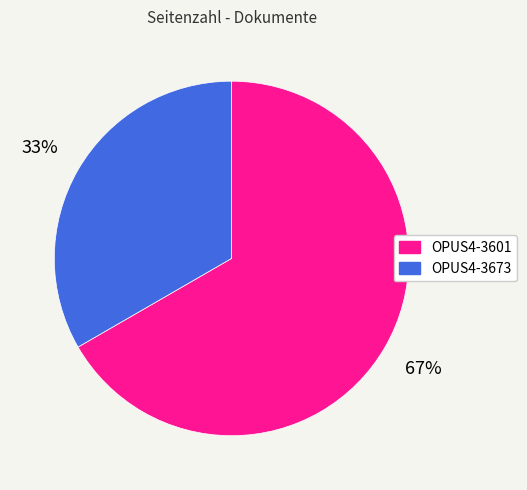

What is the ratio of the value at OPUS4-3601 to the value at OPUS4-3673?

2.0